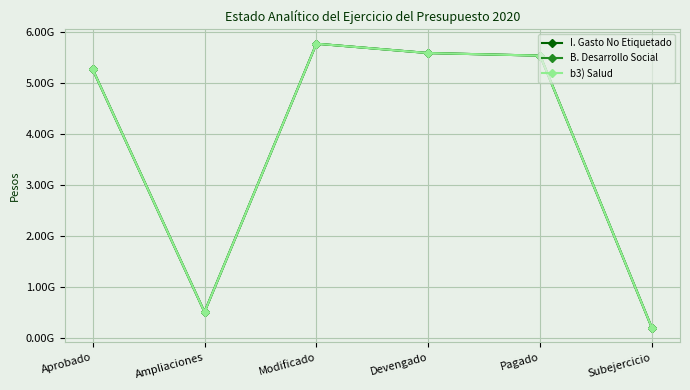

Is this an area chart (filled region under the line)?

No